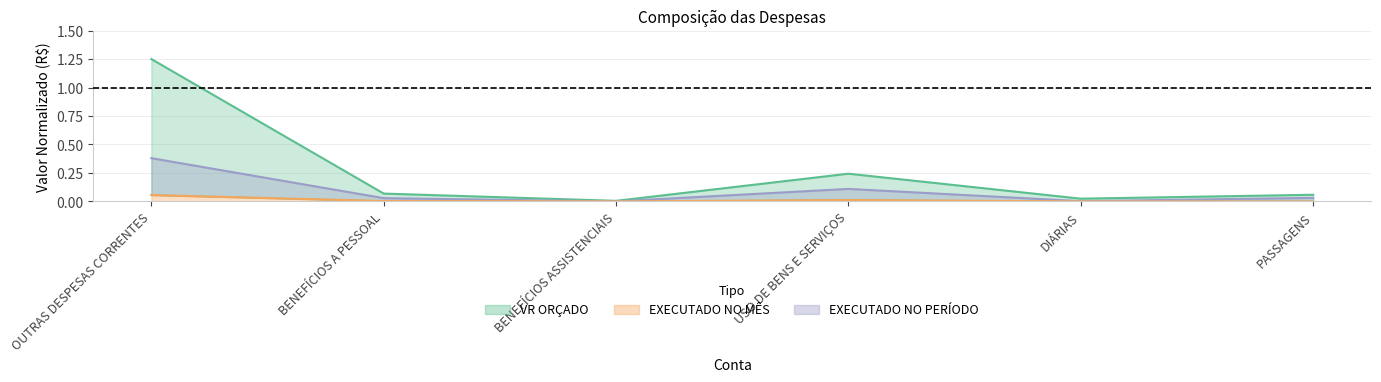

Rank the series at OUTRAS DESPESAS CORRENTES from lowest to highest value.

EXECUTADO NO MÊS, EXECUTADO NO PERÍODO, VR ORÇADO